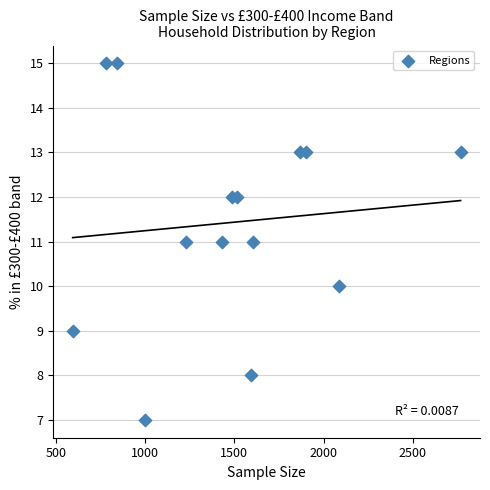

What is the range of Y values (max minus min)?

8